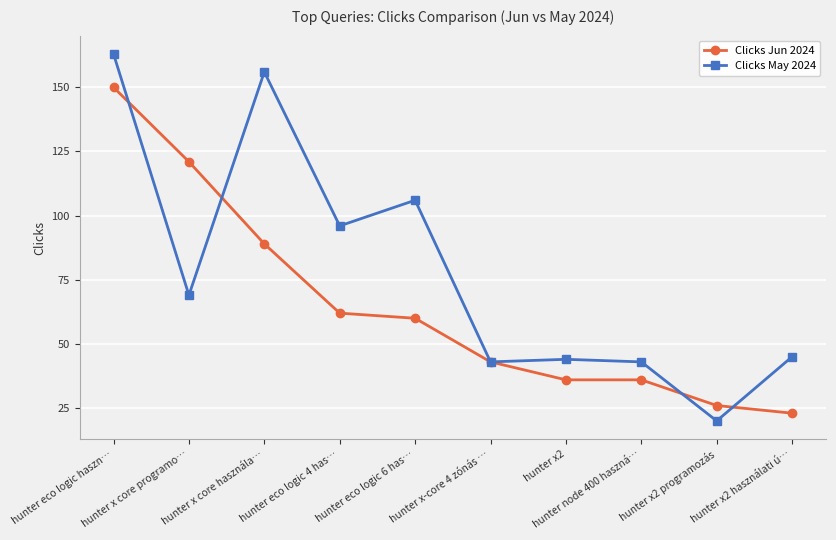

At which label is Clicks Jun 2024 closest to 86?

hunter x core használa…